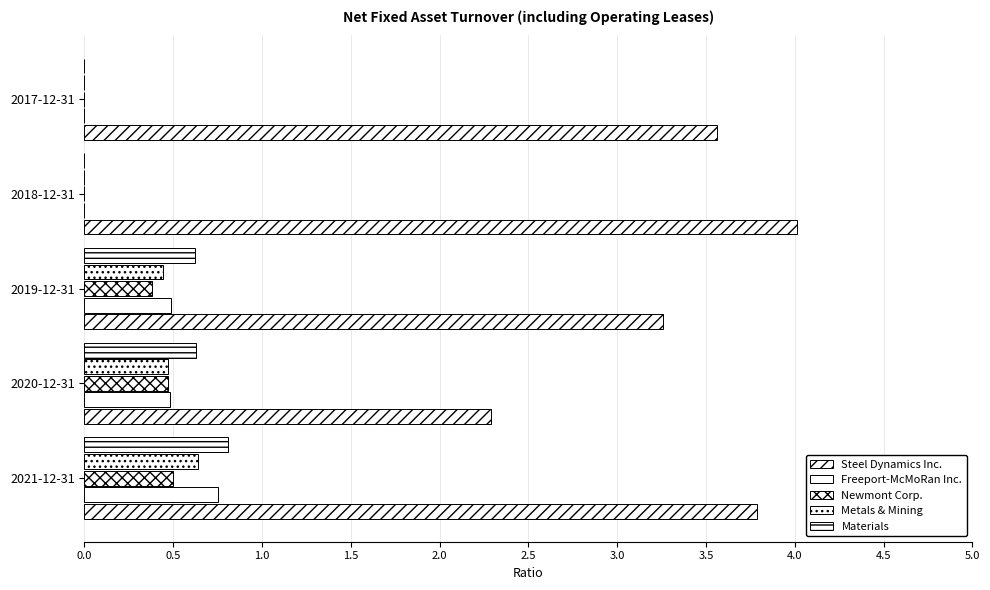

How many series are shown in this chart?

5